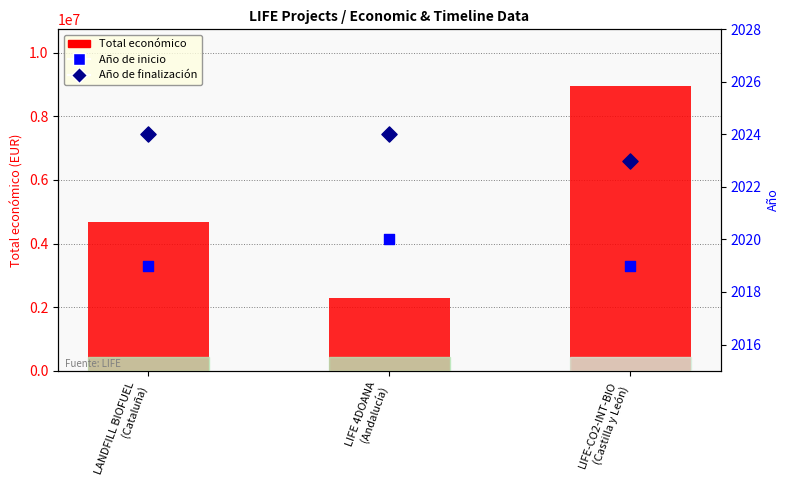

What are all the series names shown in the legend?

Total económico, Año de inicio, Año de finalización